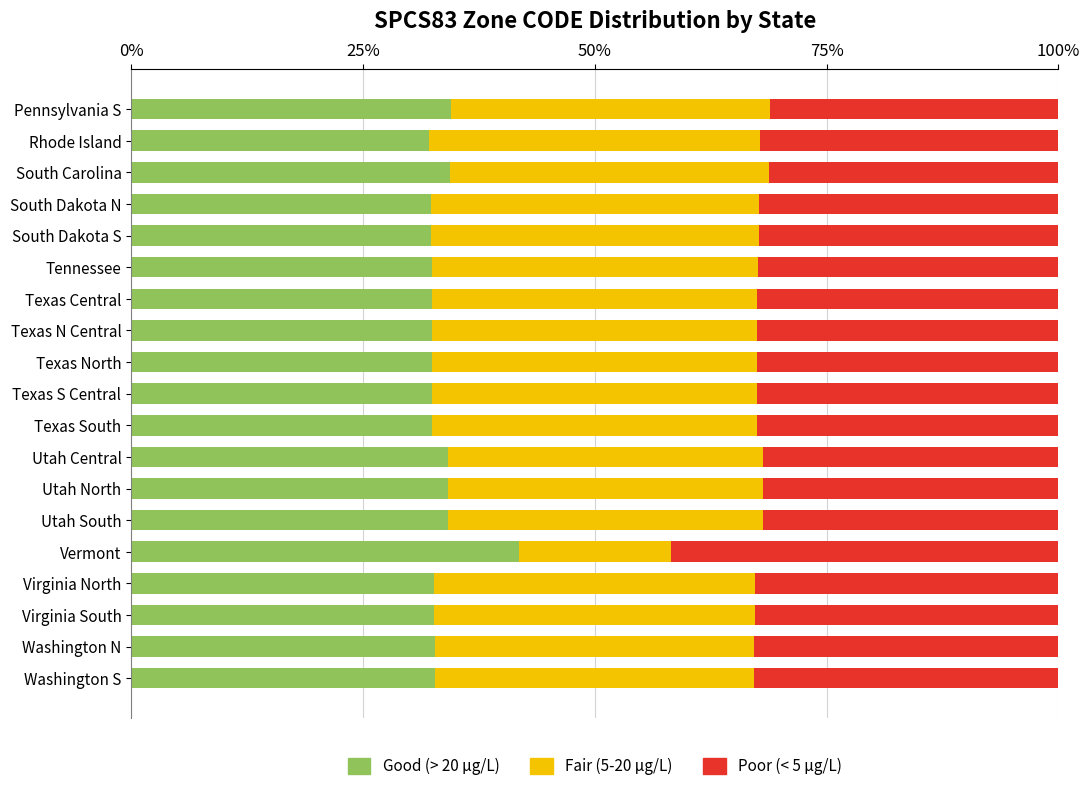

True or false: Good (> 20 µg/L) has a value of 50.5 at Utah South.

False